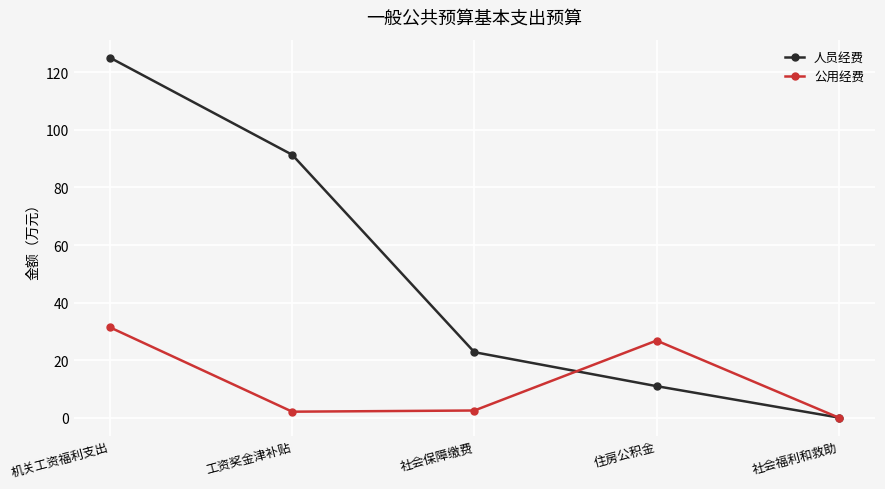

Where is 人员经费 nearest to the value 62?

工资奖金津补贴